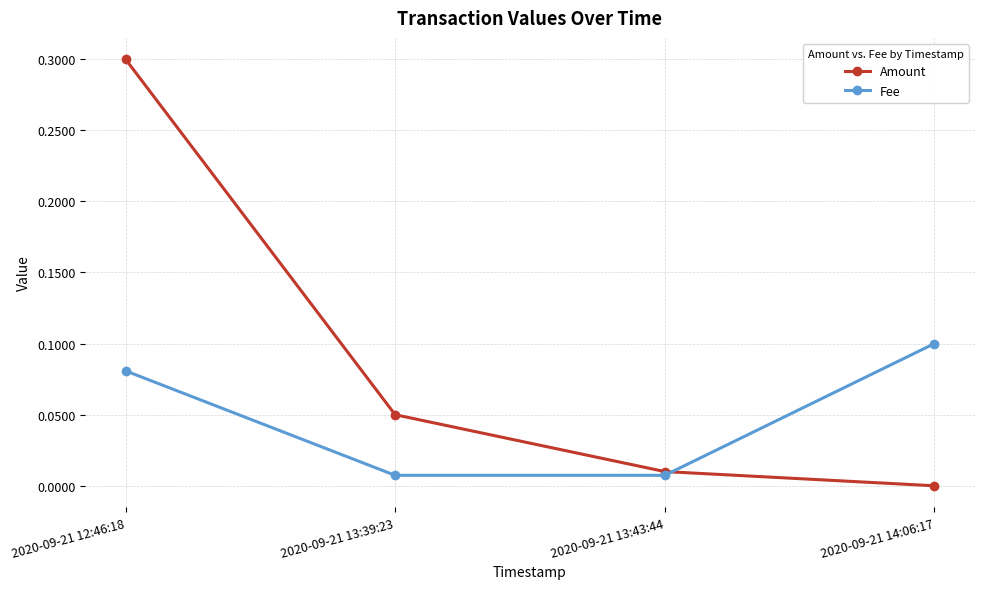

Between 2020-09-21 13:39:23 and 2020-09-21 13:43:44, which series saw the biggest shift?

Amount